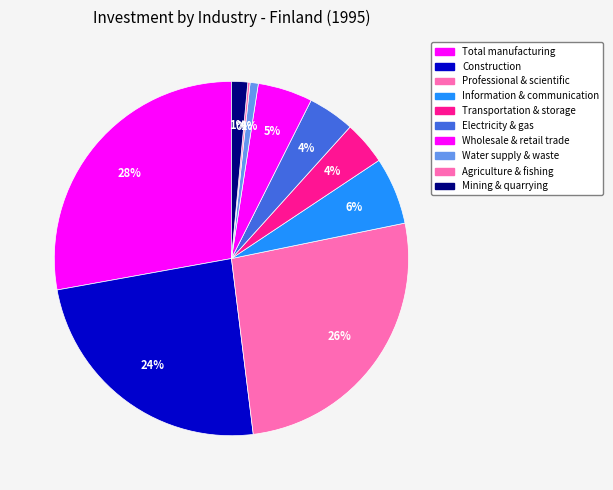

The Information & communication slice represents 6% of the pie. True or false?

True